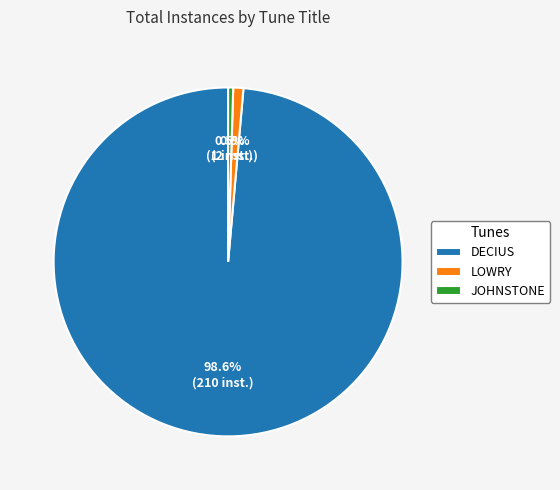

What is the largest slice in the pie chart?

DECIUS